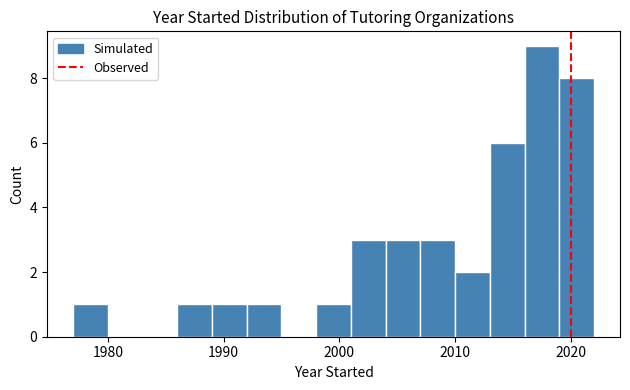

Read against the x-axis, roughly where is the centre of the tallest bar?

2018